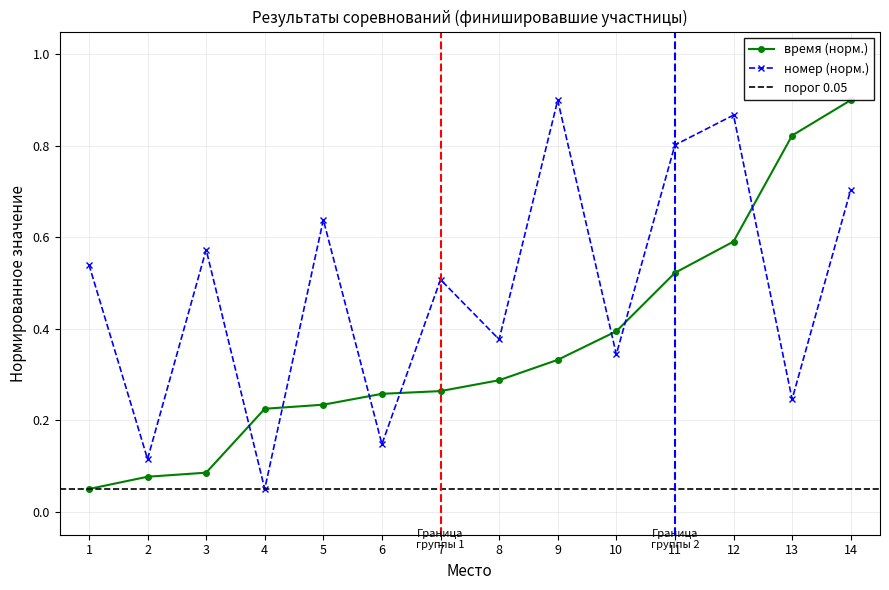

After their last crossing, which series has the higher values: время (норм.) or номер (норм.)?

время (норм.)